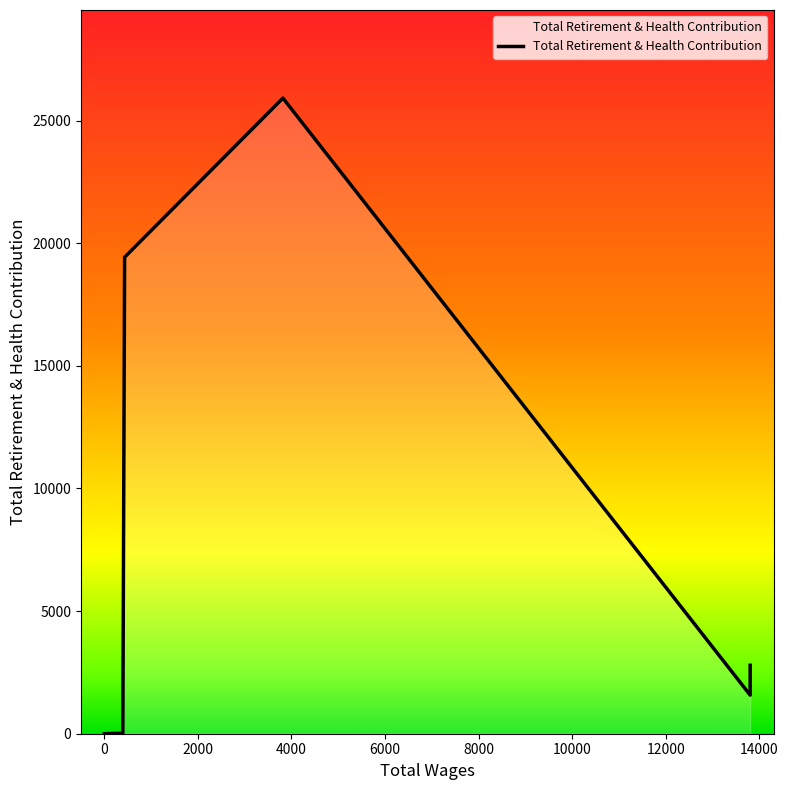

The value at 0 is -11257. True or false?

False